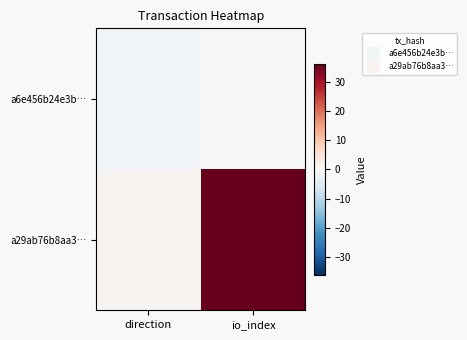

Which has a higher value, io_index or direction?

io_index